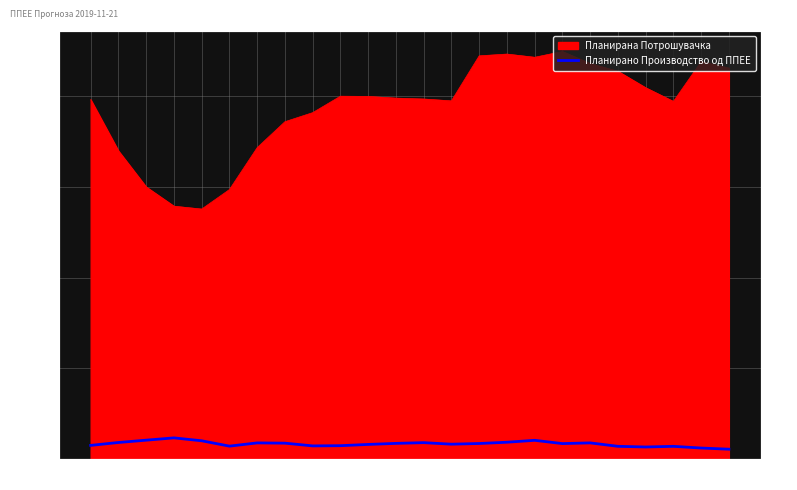

Between 11 and 19, which is larger?

19